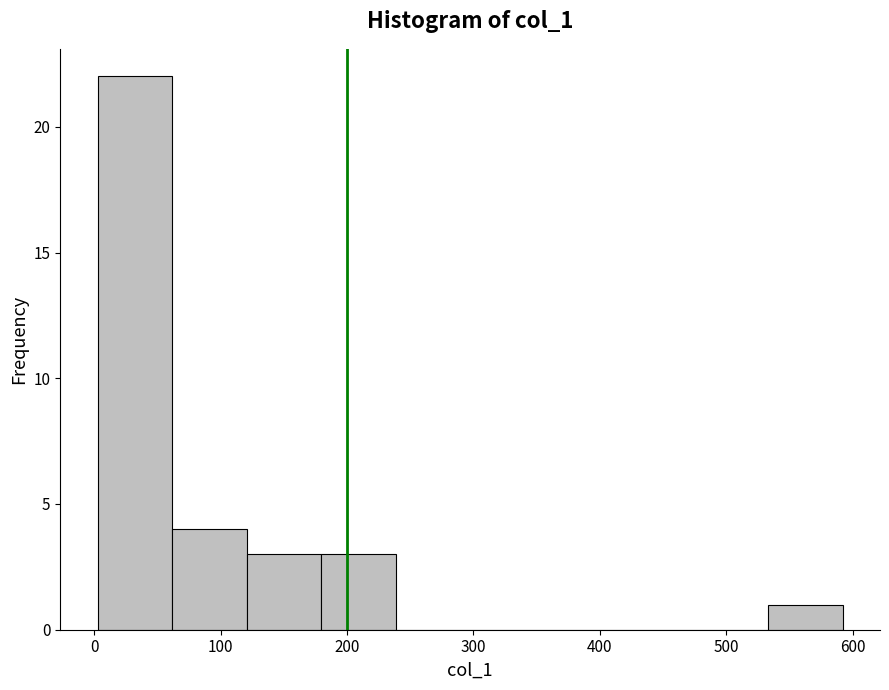

How tall is the bar that spans 180 to 240 on the x-axis? Neither the bar edges nor the heights are printed on the chart, so give them approximately, as read against the axes.

3